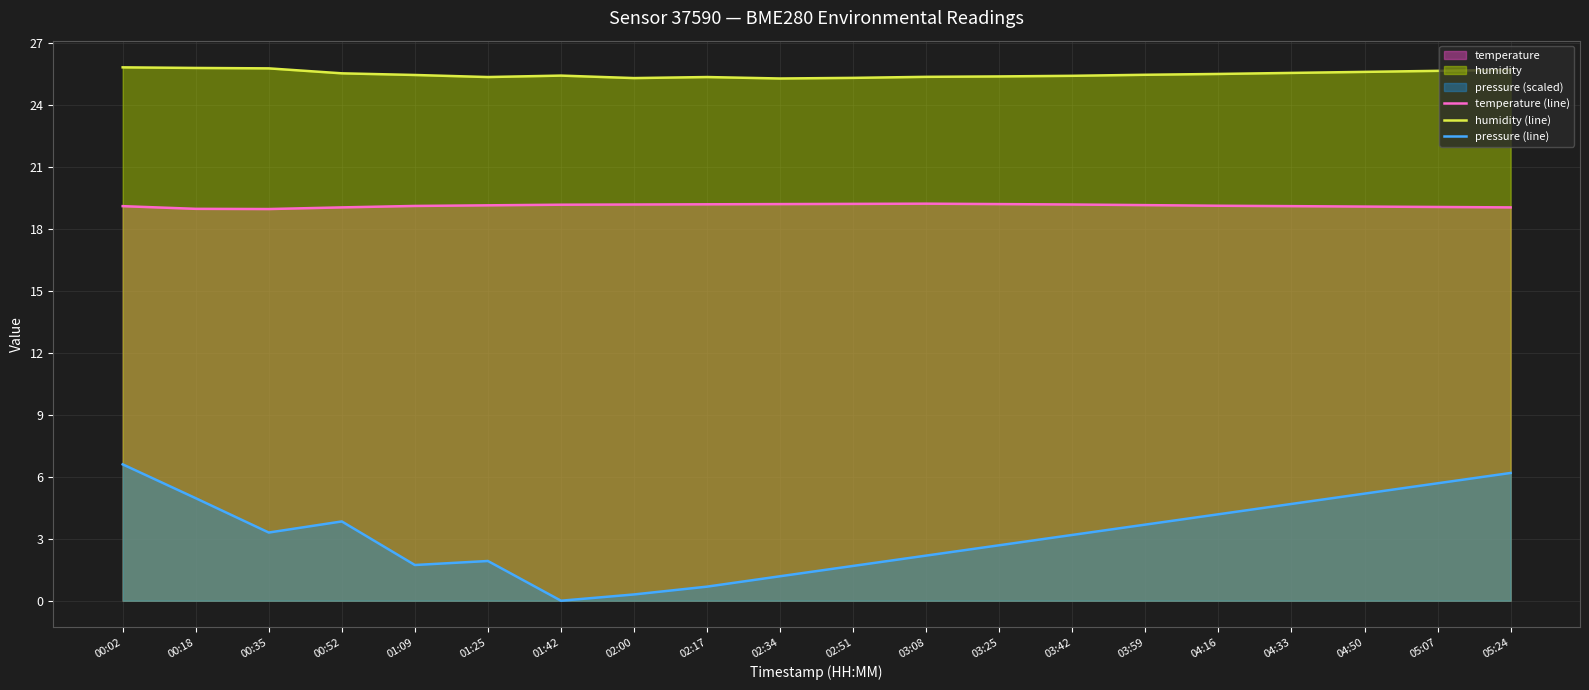

List the labels in order of temperature (line) value, smallest first.

00:35, 00:18, 00:52, 05:24, 05:07, 04:50, 00:02, 04:33, 01:09, 04:16, 01:25, 03:59, 01:42, 02:00, 03:42, 02:17, 02:34, 03:25, 02:51, 03:08